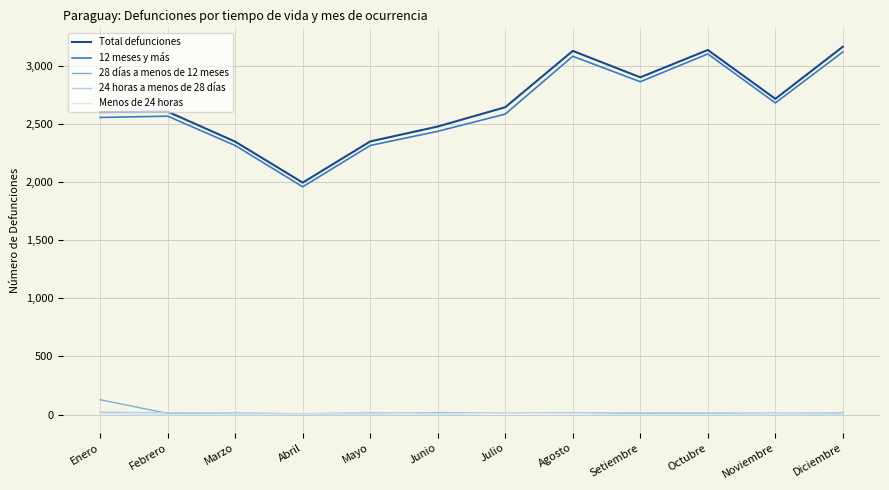

What is the greatest value displayed?

3162